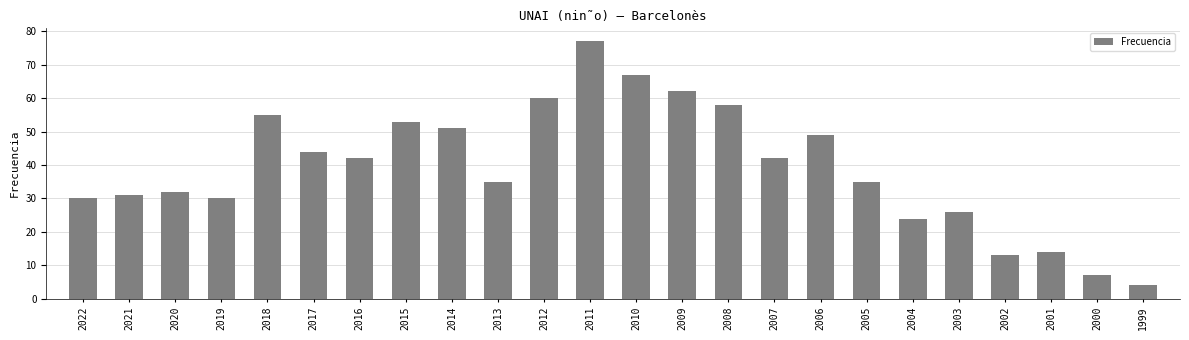

What is the value of the 6th bar from the left?

44